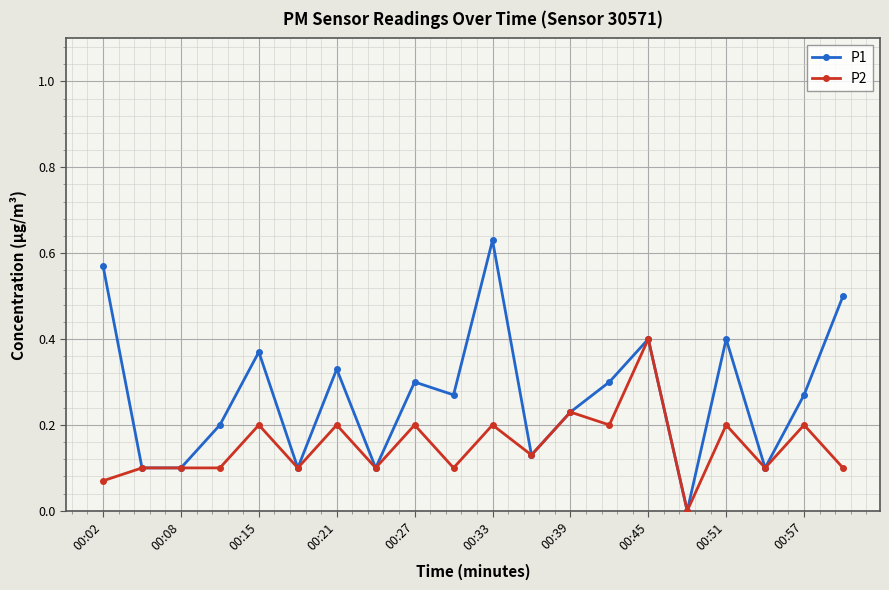

List the series in order of their peak value, highest first.

P1, P2